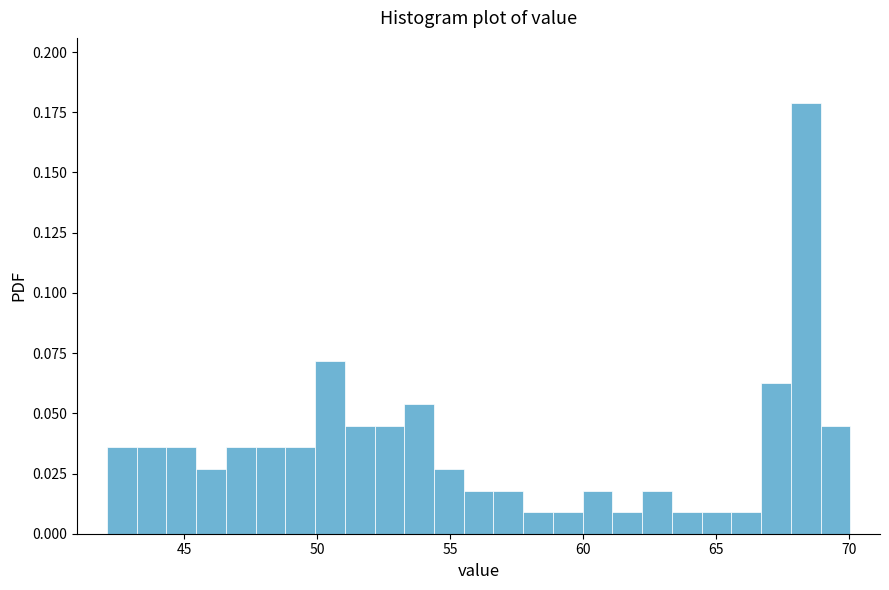

Around what value on the x-axis is the tallest bar? Give the approximate position of its centre, as read against the axis.

68.5